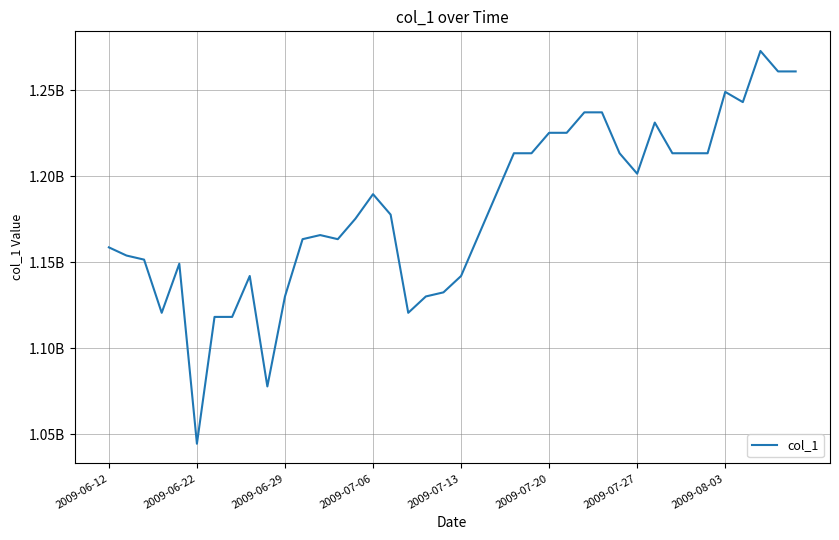

What is the smallest value displayed?

1044538644.9